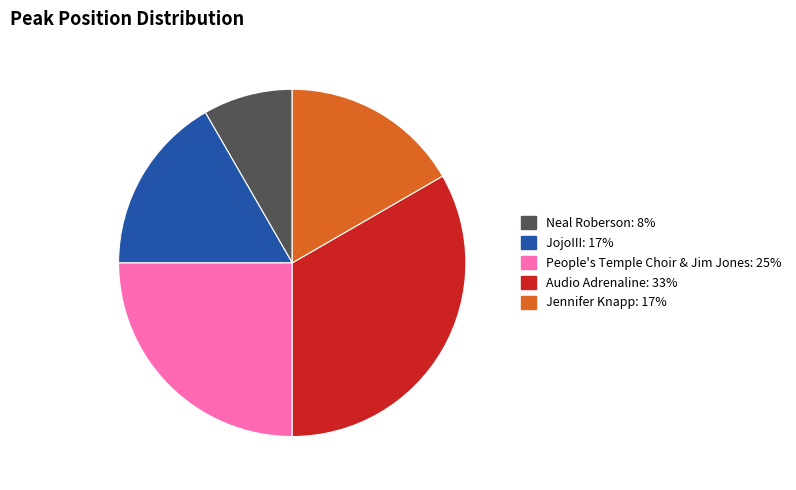

Approximately how many times larger is the value at Audio Adrenaline compared to Jennifer Knapp?

2.0